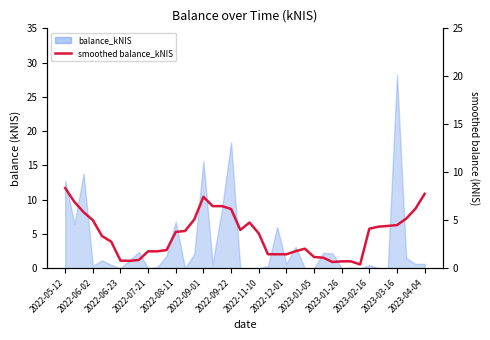

What position from the right is 2022-07-21?

31